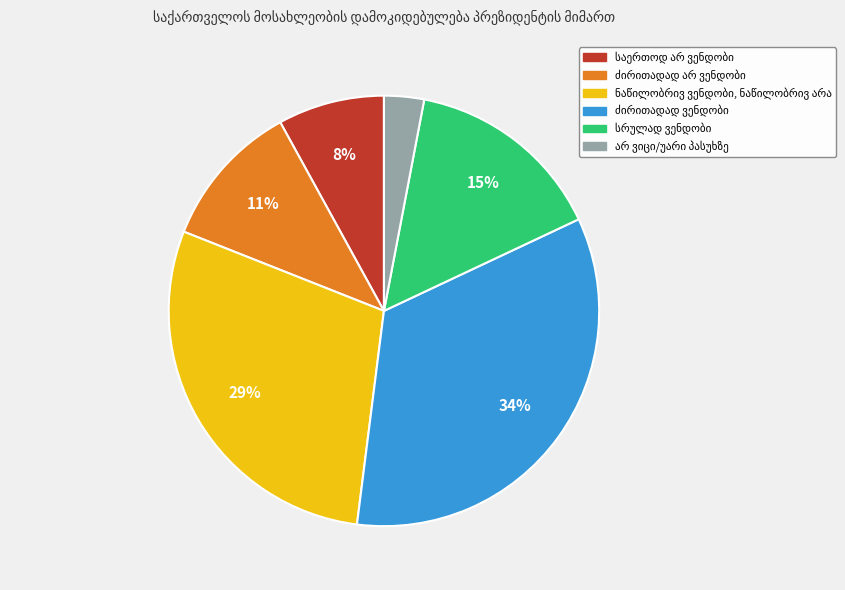

Count the number of slices in the pie.

6